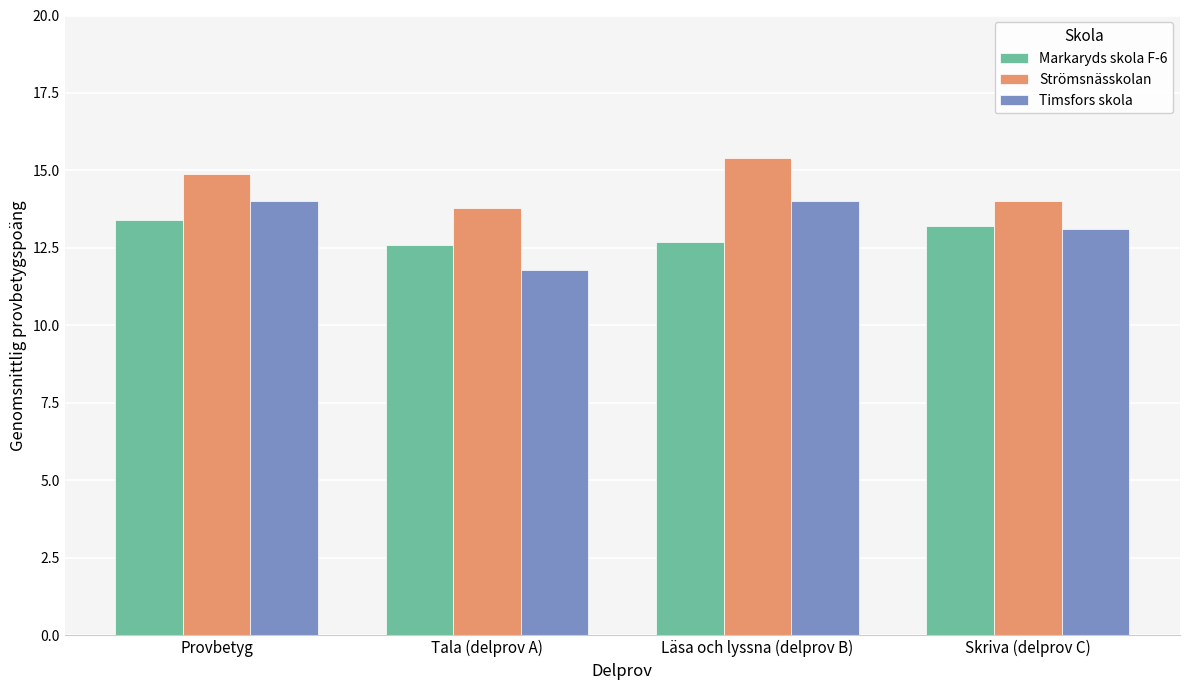

At which category does the chart reach its minimum across all series?

Tala (delprov A)